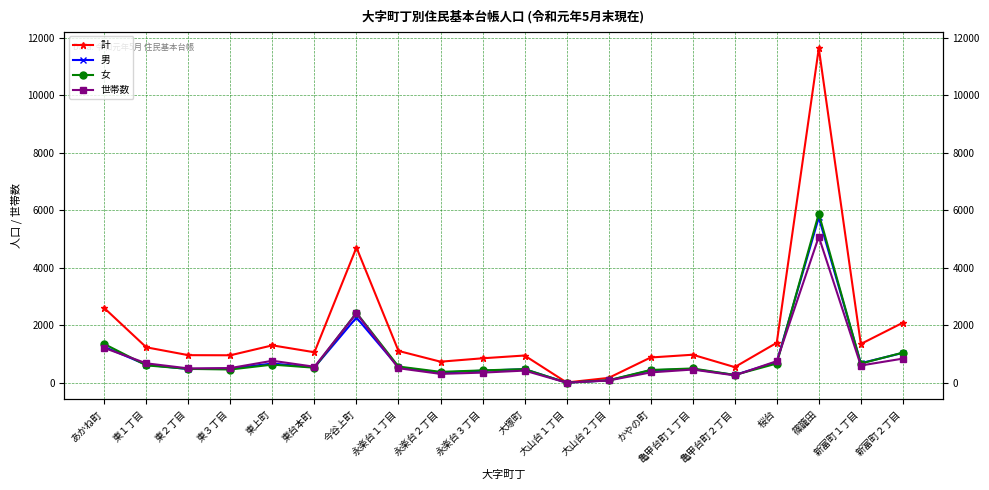

Reading left to right, list all the values displayed in this chart.

計: 2600	1234	961	957	1302	1062	4705	1108	734	852	949	11	170	880	976	545	1392	11635	1350	2089
男: 1251	628	477	495	670	537	2270	543	354	421	473	6	82	434	478	272	722	5751	681	1040
女: 1349	606	484	462	632	525	2435	565	380	431	476	5	88	446	498	273	670	5884	669	1049
世帯数: 1212	677	500	512	766	558	2416	507	309	354	424	4	80	361	461	257	753	5081	601	841